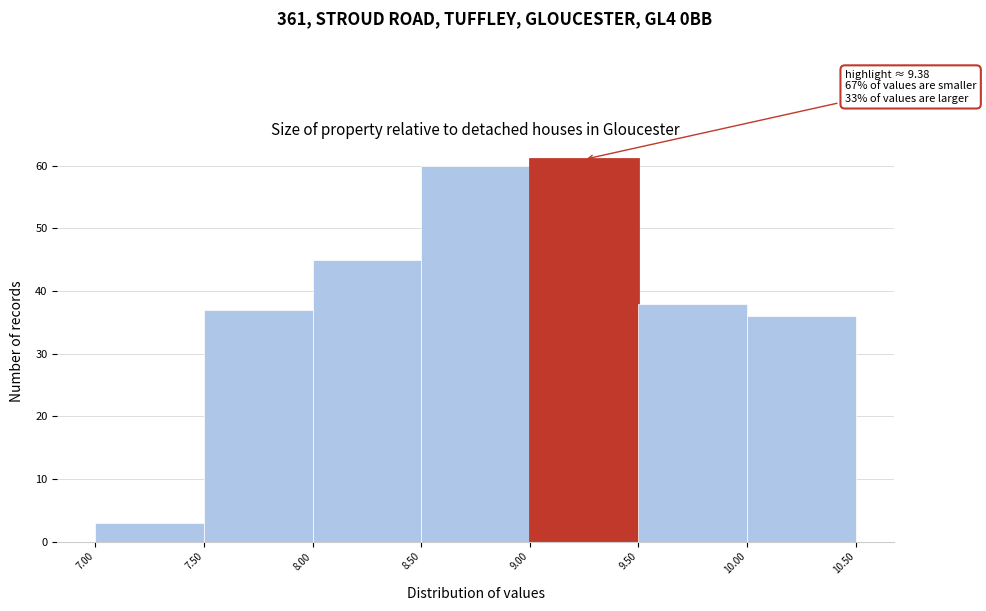

Which range on the x-axis has the tallest bar?

9.00 to 9.50